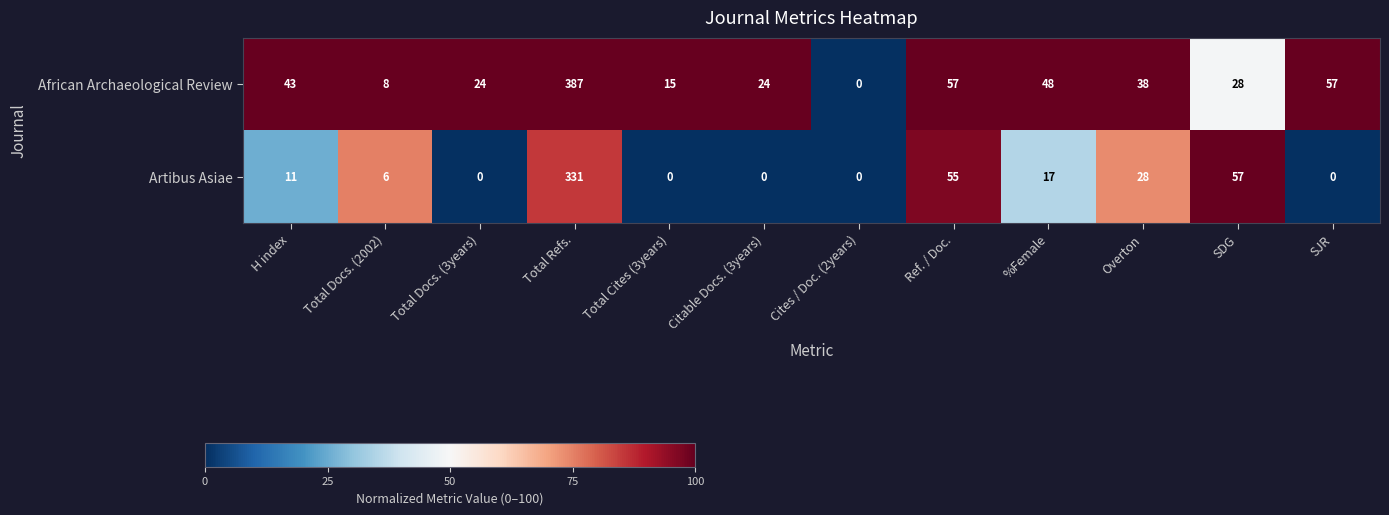

List the series in order of their peak value, highest first.

African Archaeological Review, Artibus Asiae